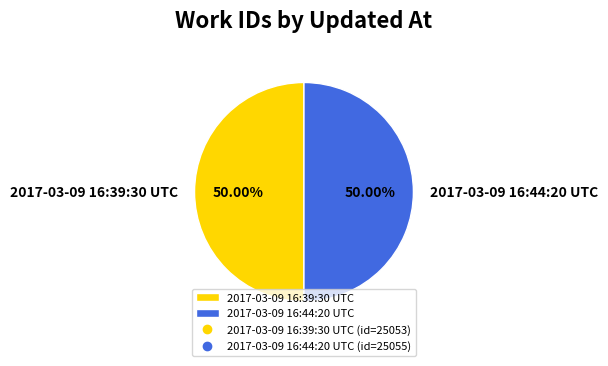

Is the sum of 2017-03-09 16:39:30 UTC and 2017-03-09 16:44:20 UTC greater than half?

Yes